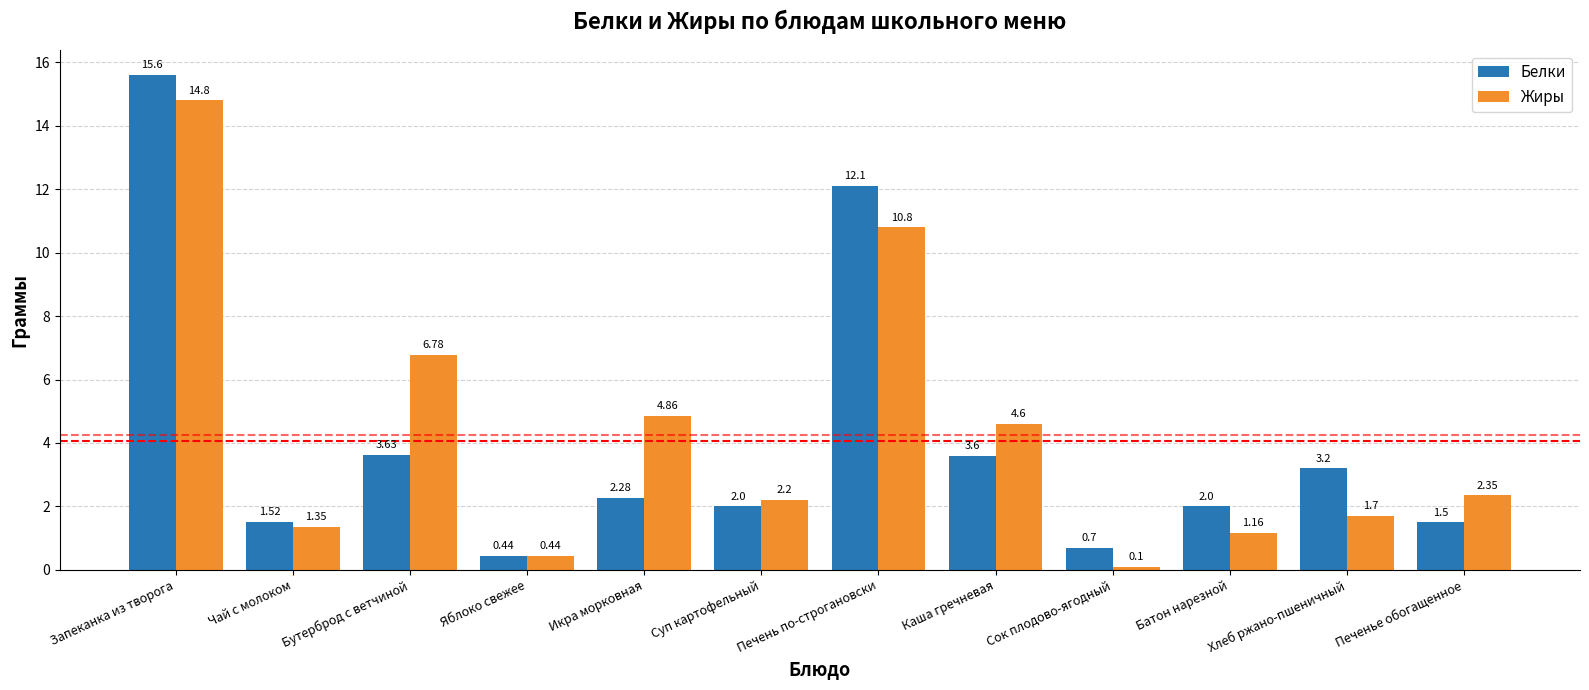

What is the difference between the maximum and minimum values in the Жиры series?

14.7